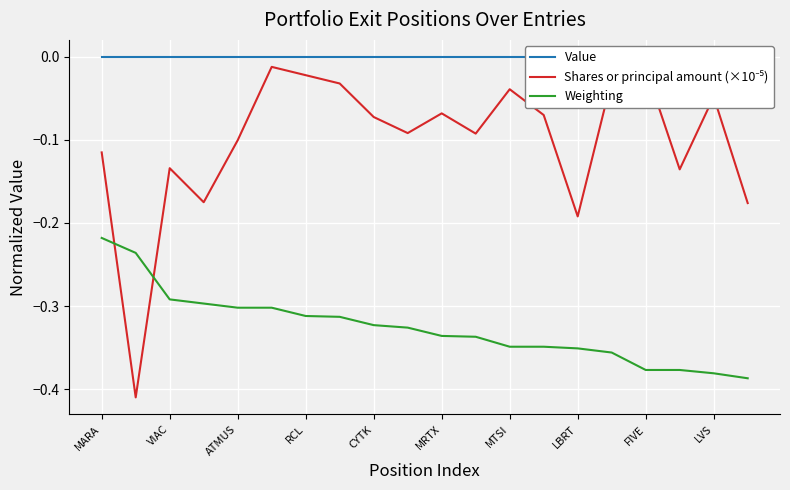

At which label is Weighting closest to 0?

MARA